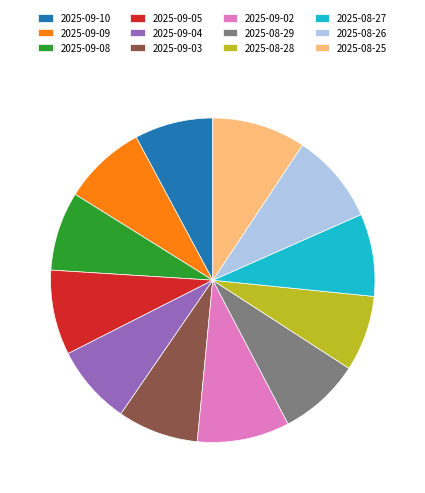

What is the ratio of the value at 2025-09-08 to the value at 2025-09-10?

1.0